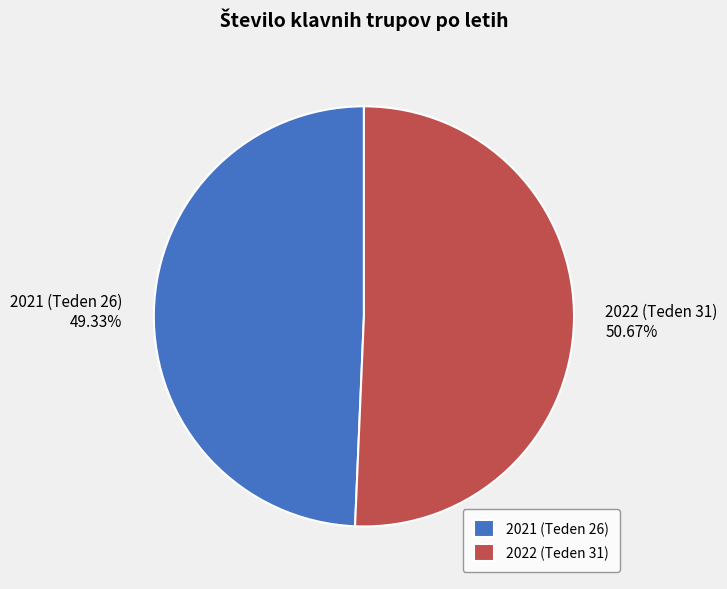

Rank the categories by value from highest to lowest.

2022 (Teden 31), 2021 (Teden 26)